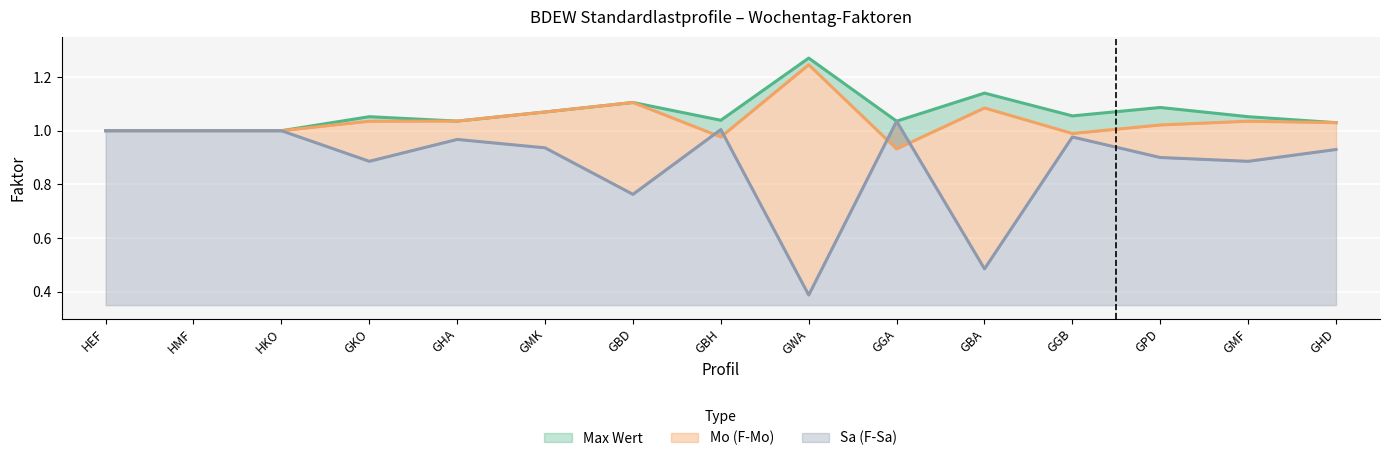

How many lines are shown in the chart?

3